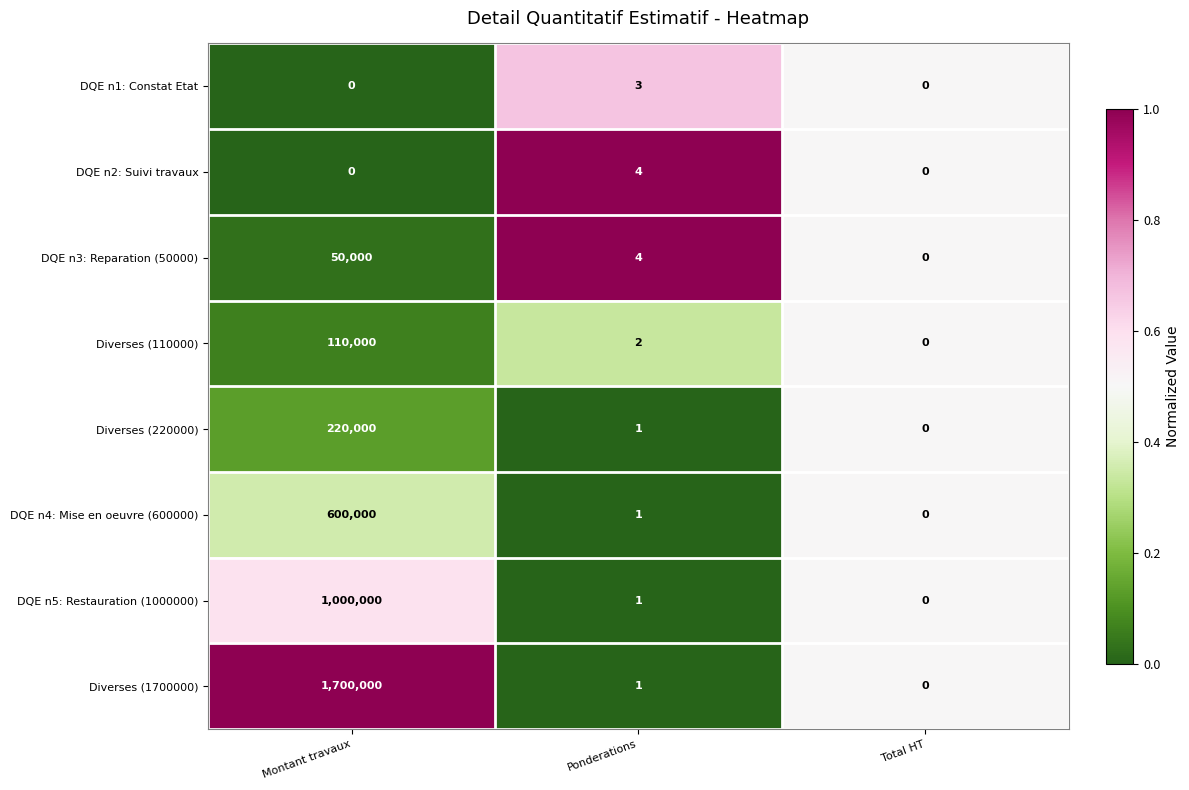

What is the difference between the maximum and second lowest values in the DQE n5: Restauration (1000000) series?

999999